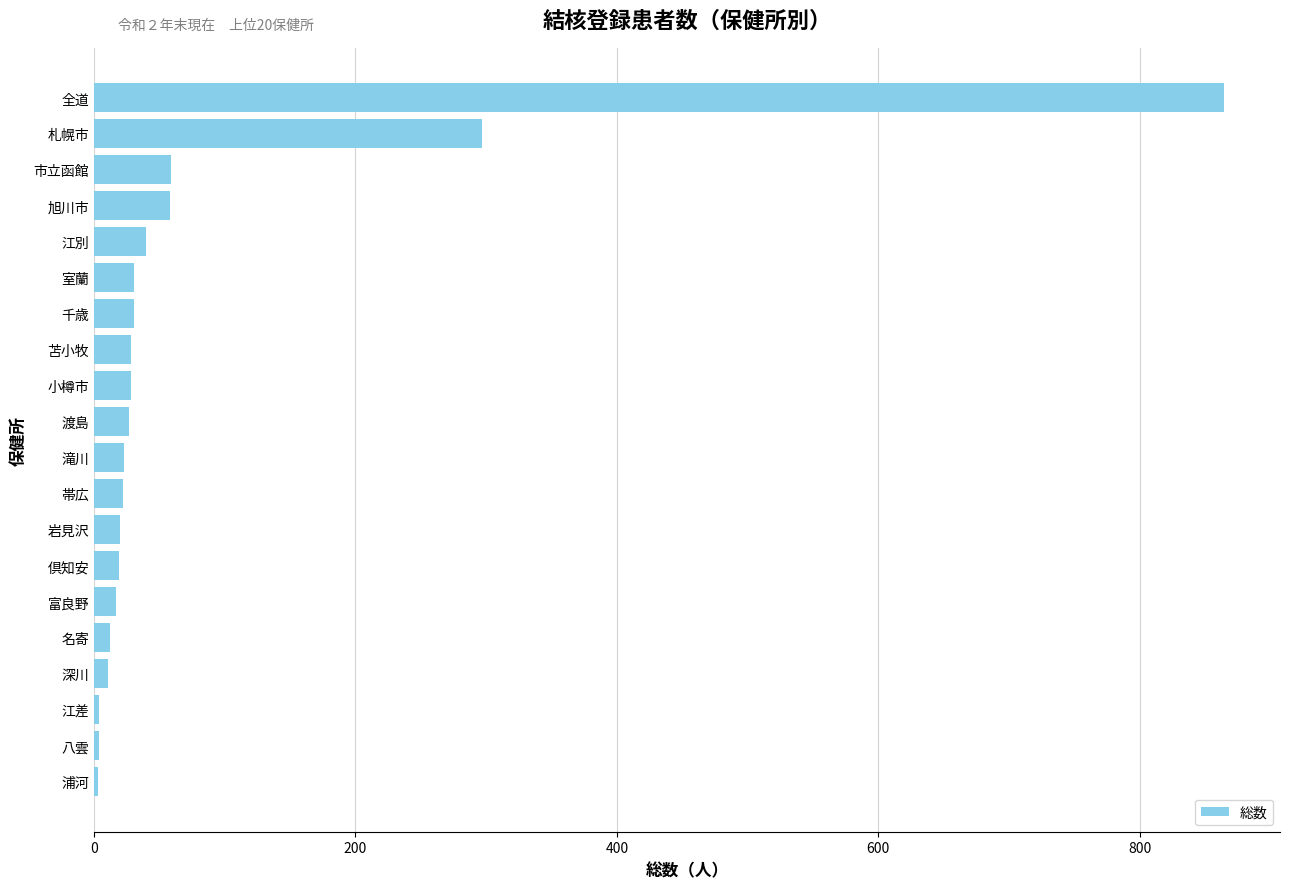

What is the label of the 11th bar from the bottom?

渡島